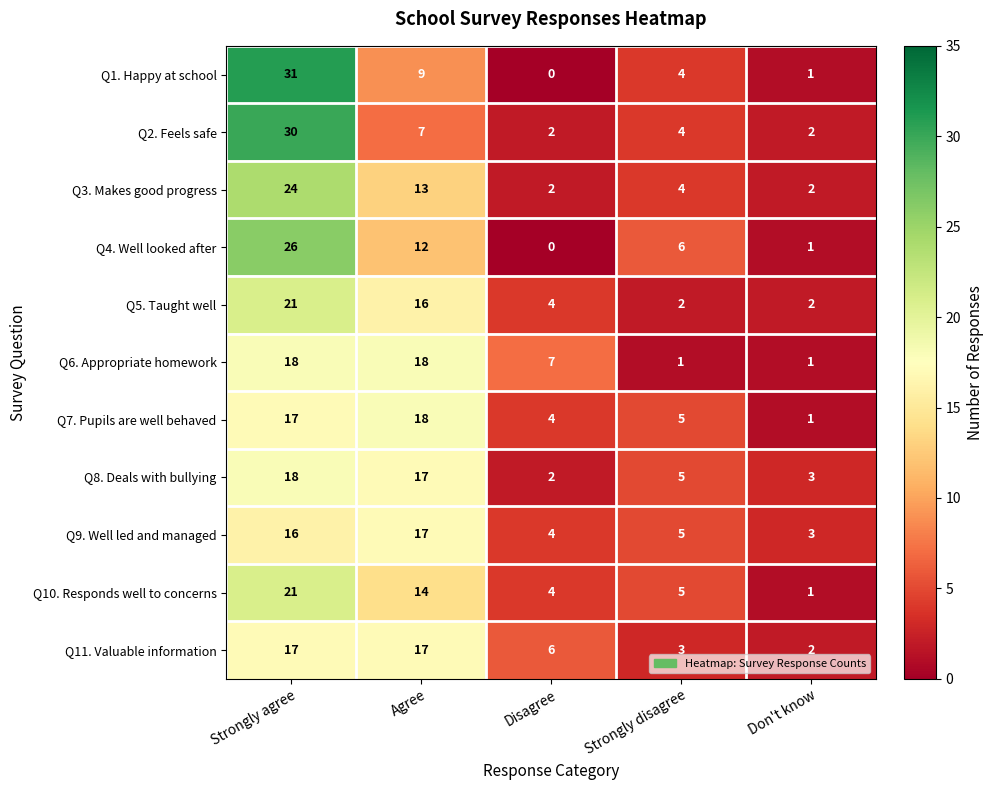

At which category is the sum across all series the highest?

Strongly agree